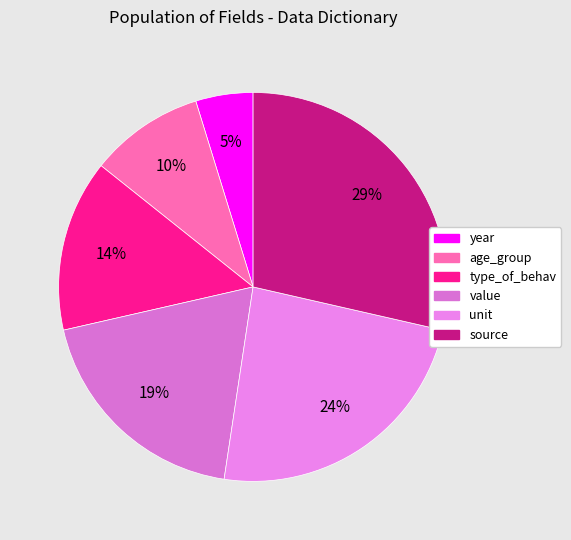

To the nearest percent, what is the combined percentage of age_group and value?

29%